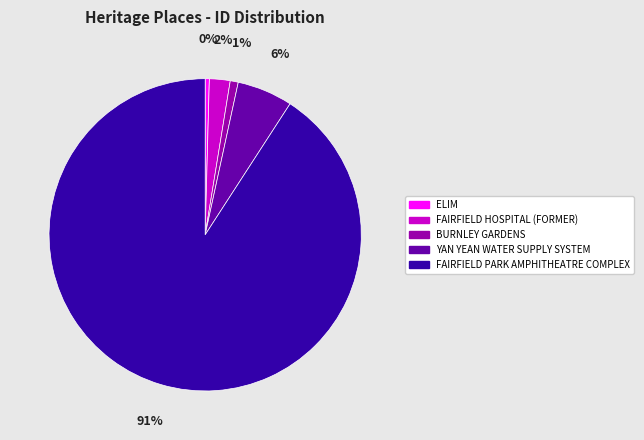

Count the number of slices in the pie.

5